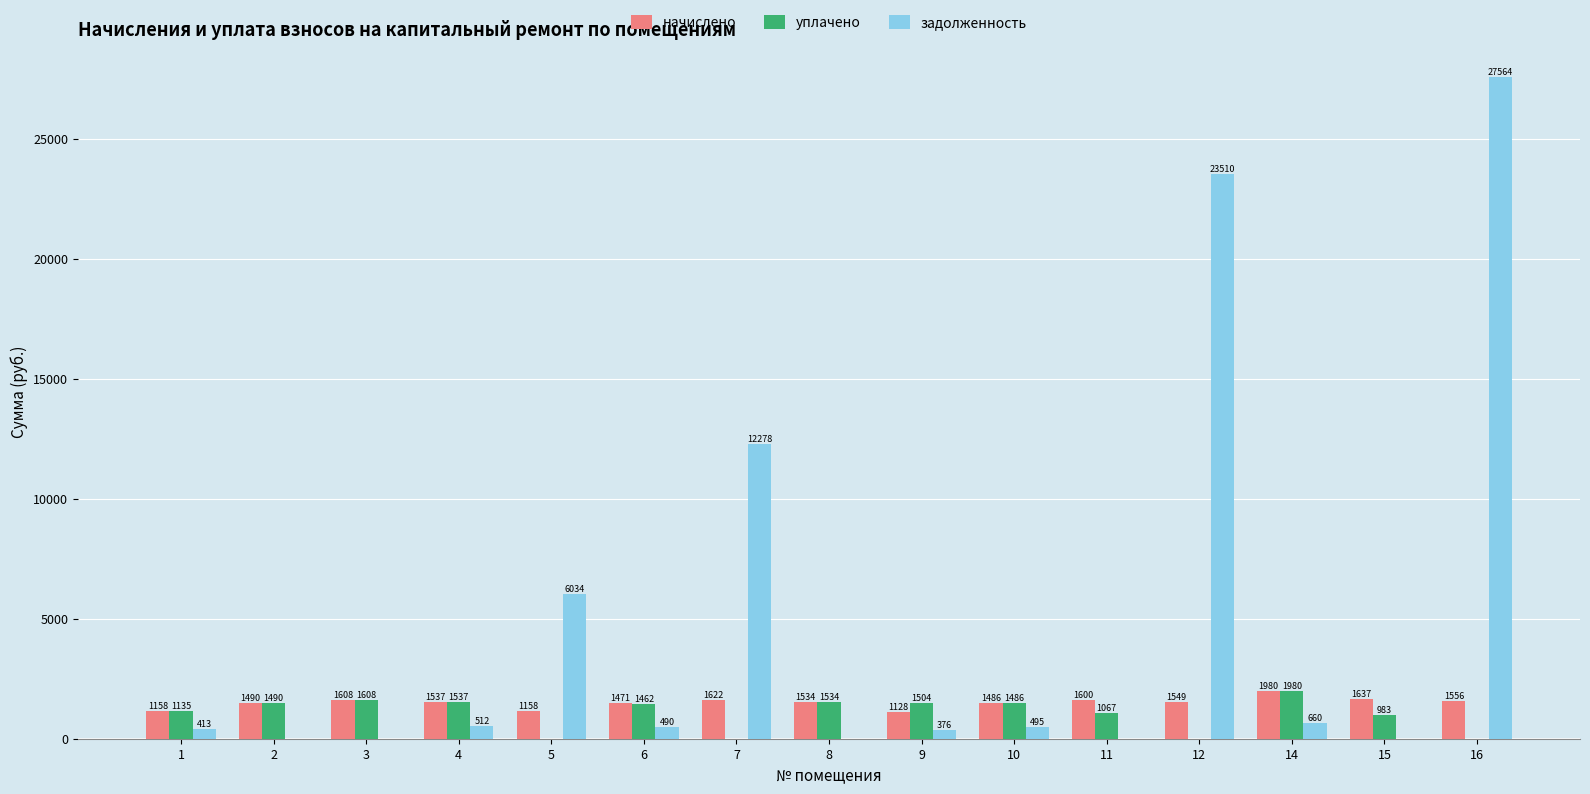

The начислено series shows 1637.0 at 15. True or false?

True